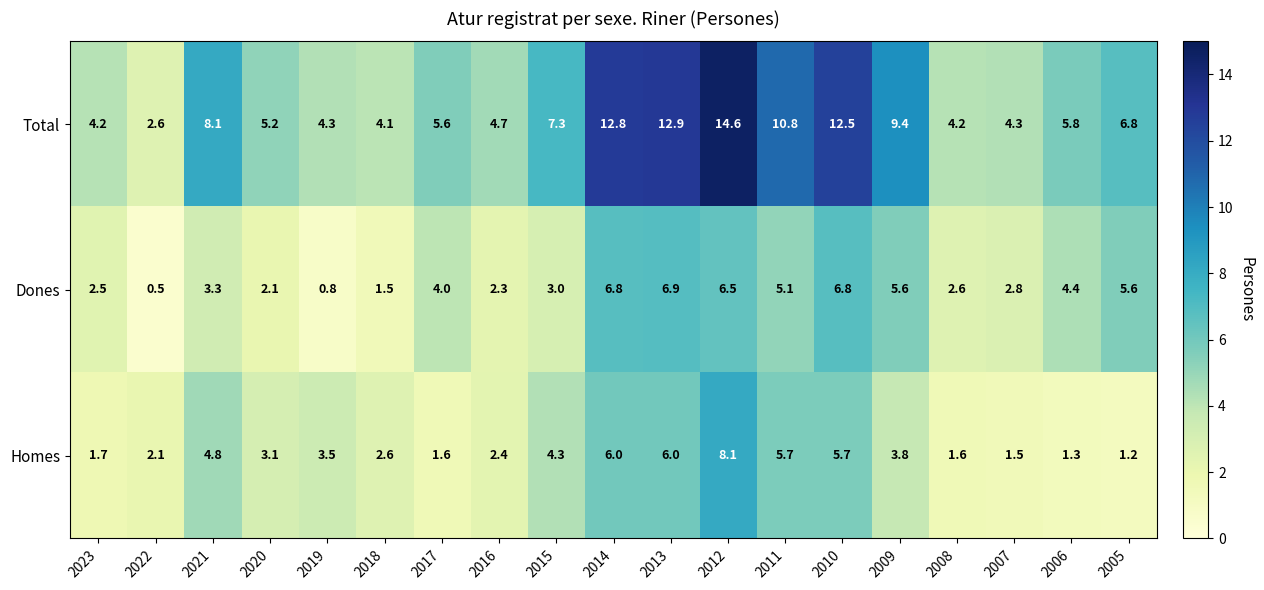

Rank the series at 2005 from highest to lowest value.

Total, Dones, Homes